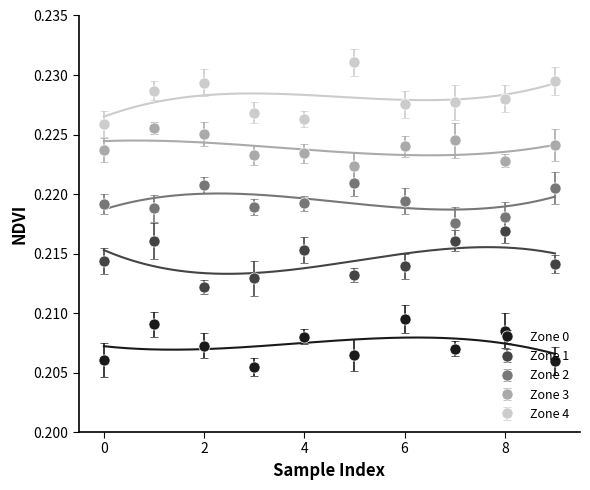

At which category does the chart reach its minimum across all series?

3